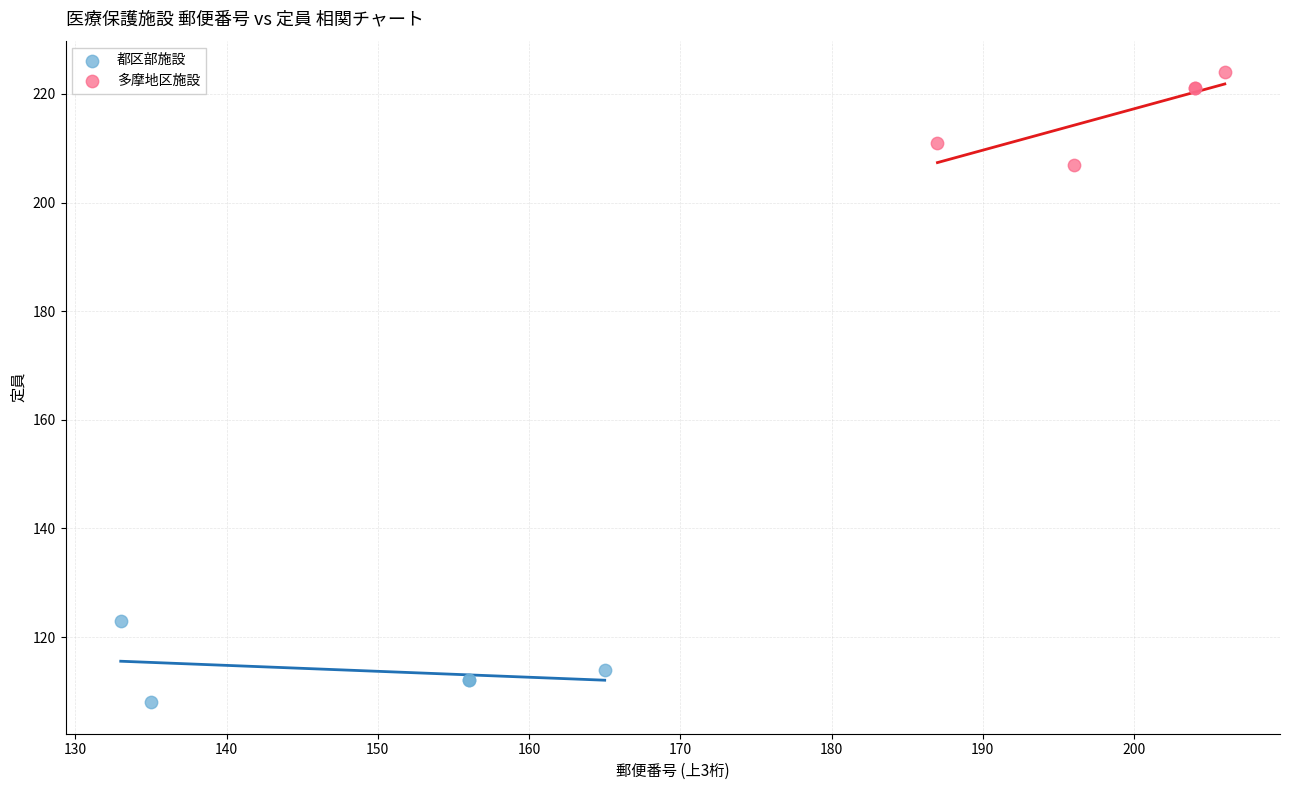

Which series has the widest spread of Y values?

多摩地区施設